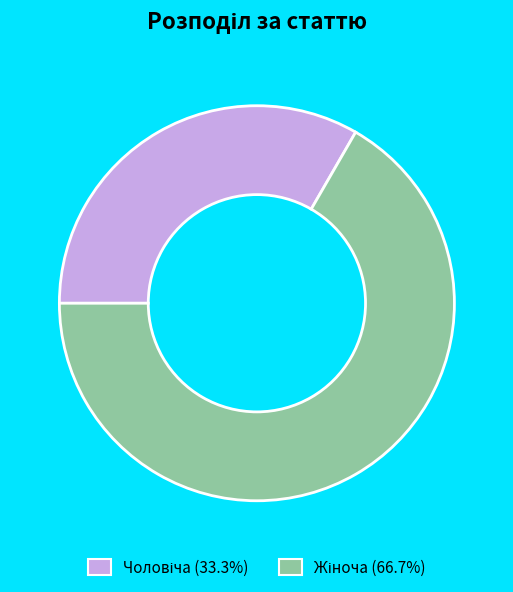

Is there a majority slice in this chart?

Yes